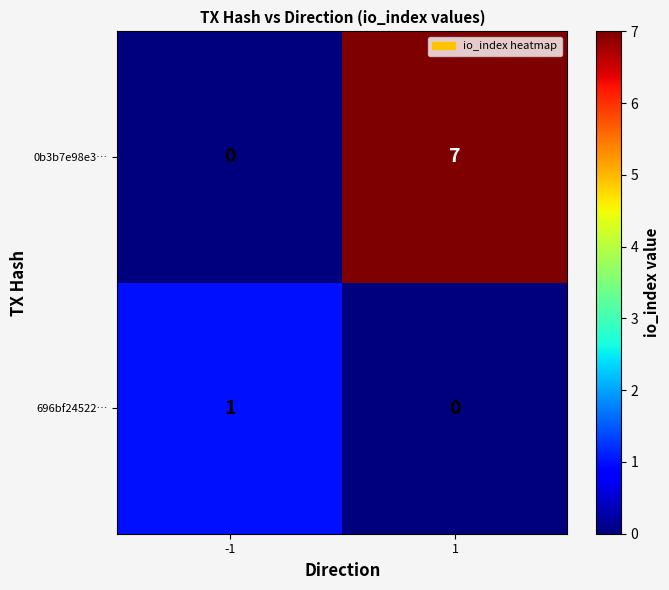

At which category is the sum across all series the highest?

1